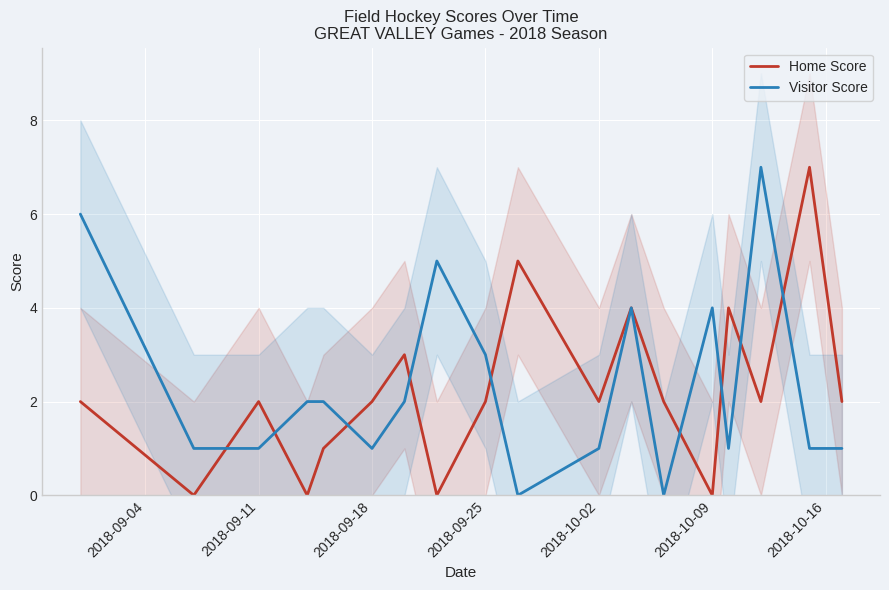

Is this an area chart (filled region under the line)?

No